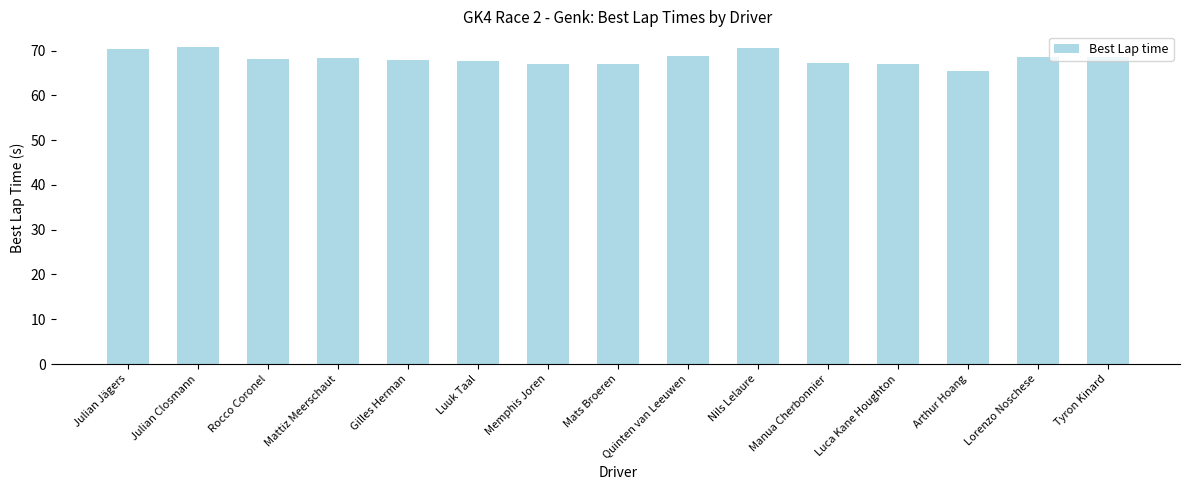

The chart shows a value of 104.1 at Gilles Herman. True or false?

False